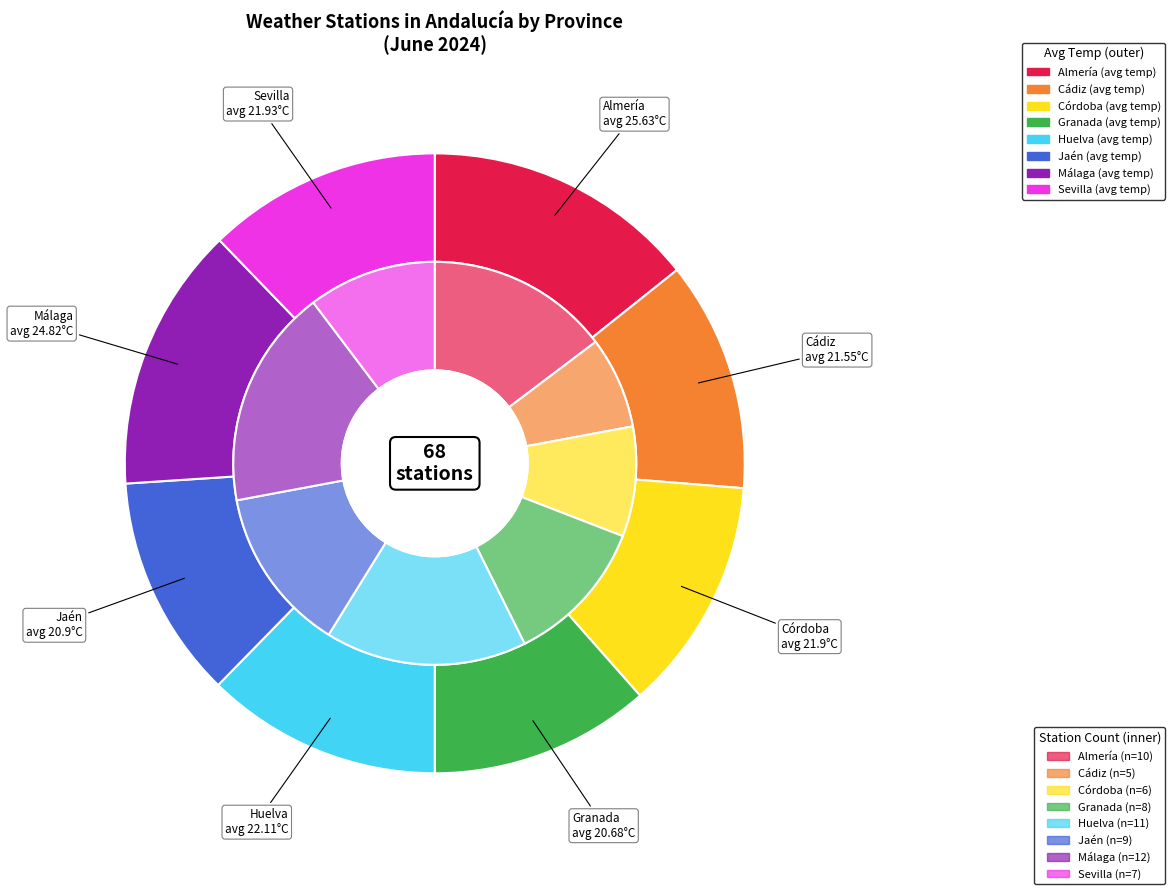

How many slices are in this pie chart?

8